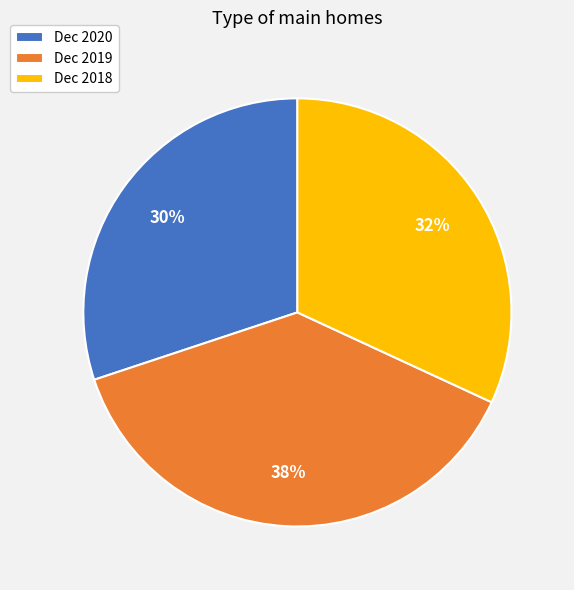

Is it true that Dec 2019 is 38% of the pie?

True